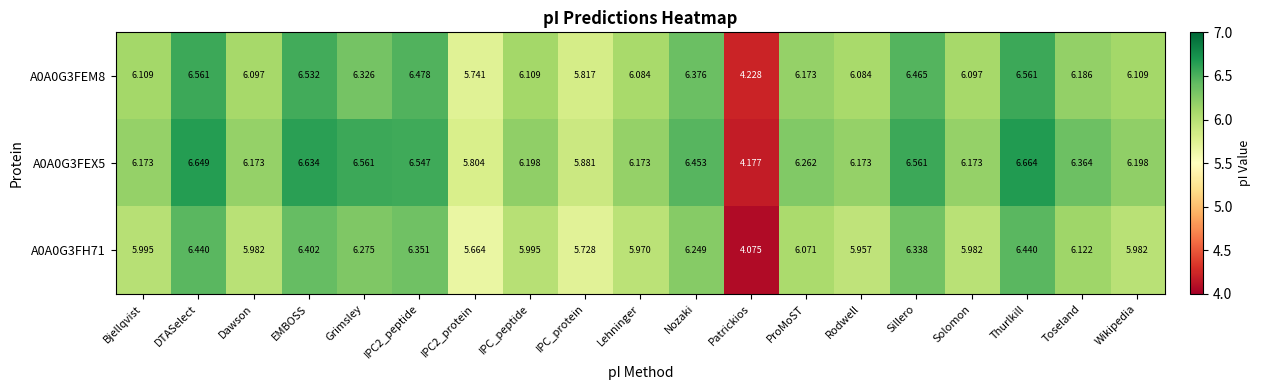

Which category has the highest value across all series?

Thurlkill